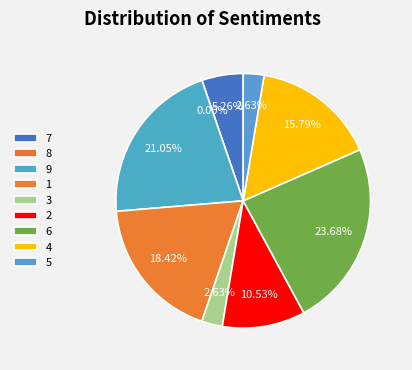

Is the sum of 3 and 9 greater than half?

No